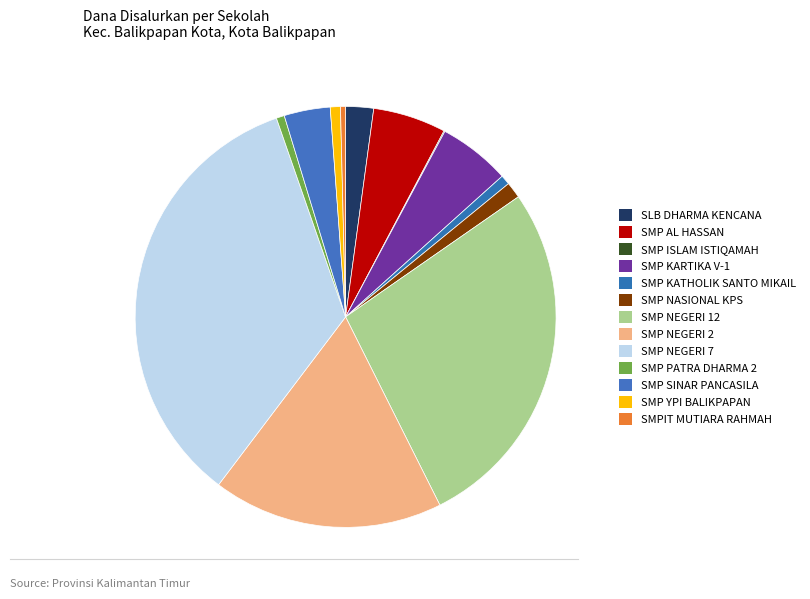

Which category has the biggest portion of the pie?

SMP NEGERI 7